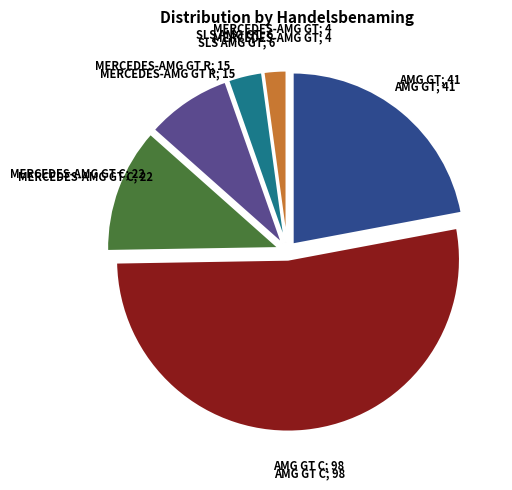

Does any single category account for the majority?

Yes